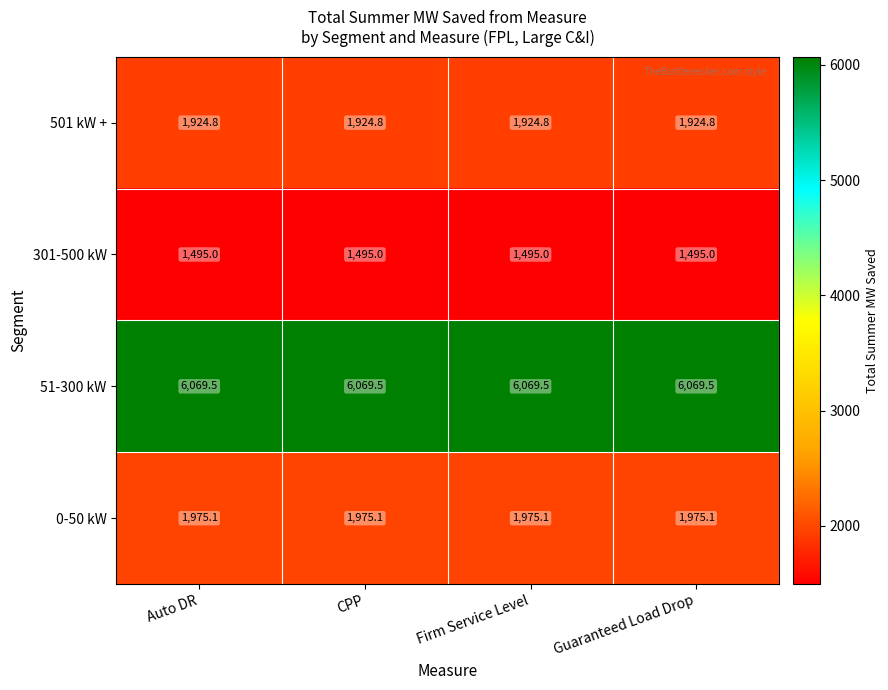

Read the 0-50 kW value at Firm Service Level.

1975.1